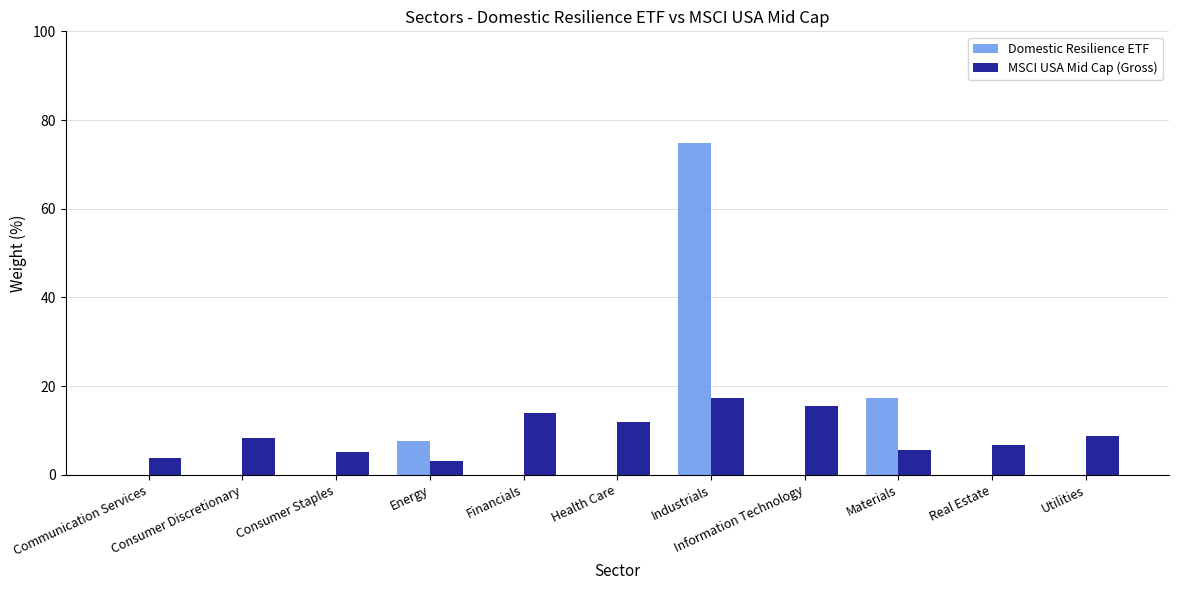

What are all the series names shown in the legend?

Domestic Resilience ETF, MSCI USA Mid Cap (Gross)